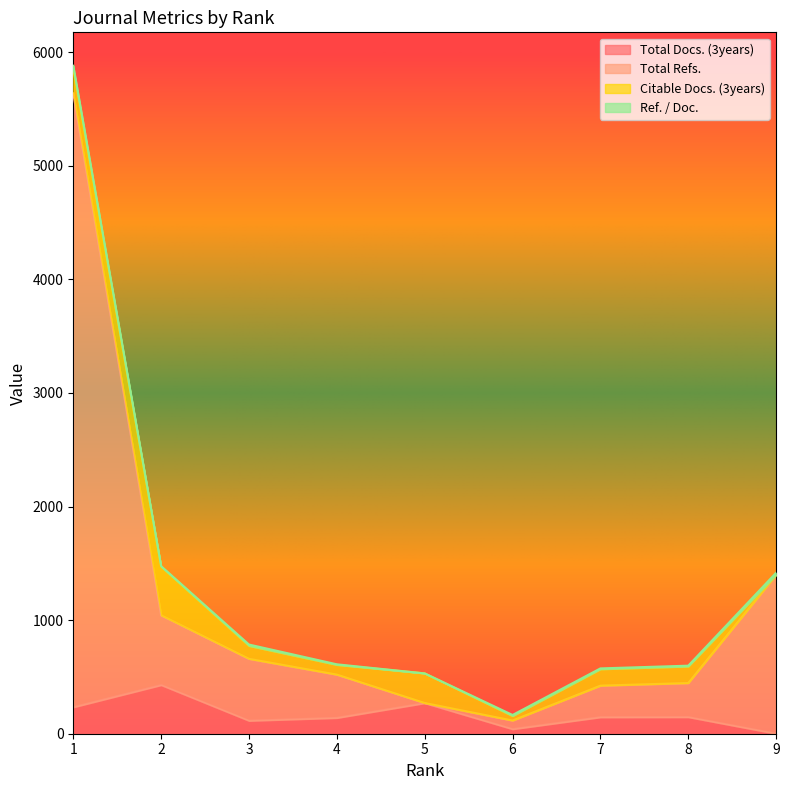

Does the chart have visible grid lines?

No